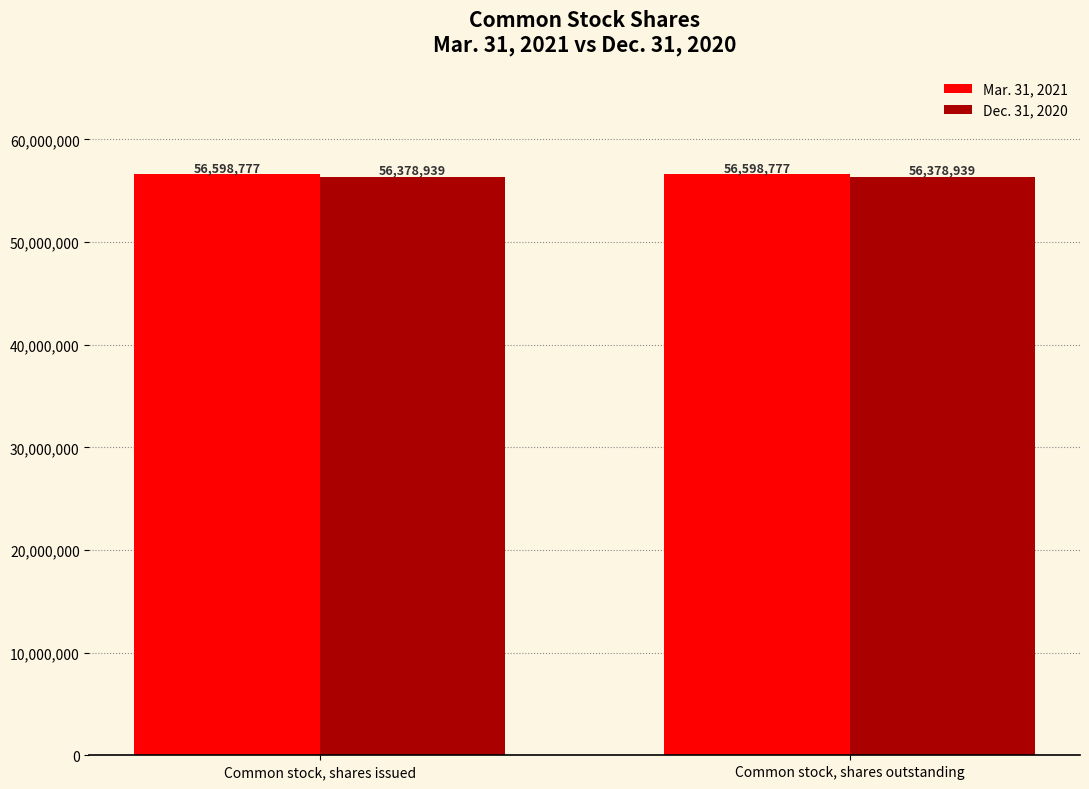

What is the value of the Dec. 31, 2020 bar at the 2nd from the left?

56378939